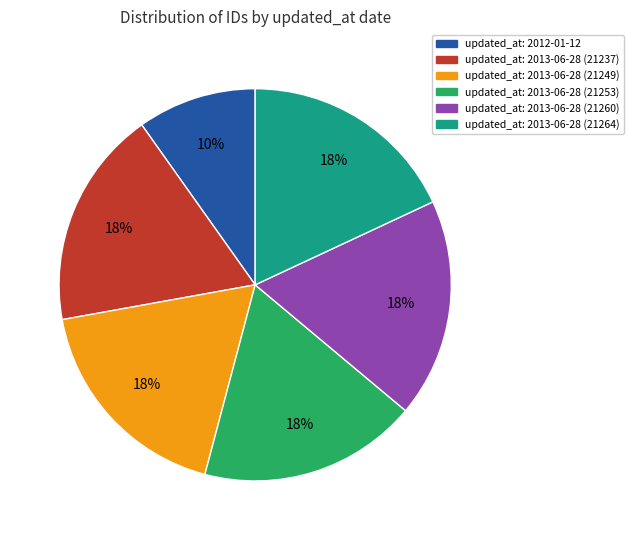

To the nearest percent, what is the average slice percentage?

17%